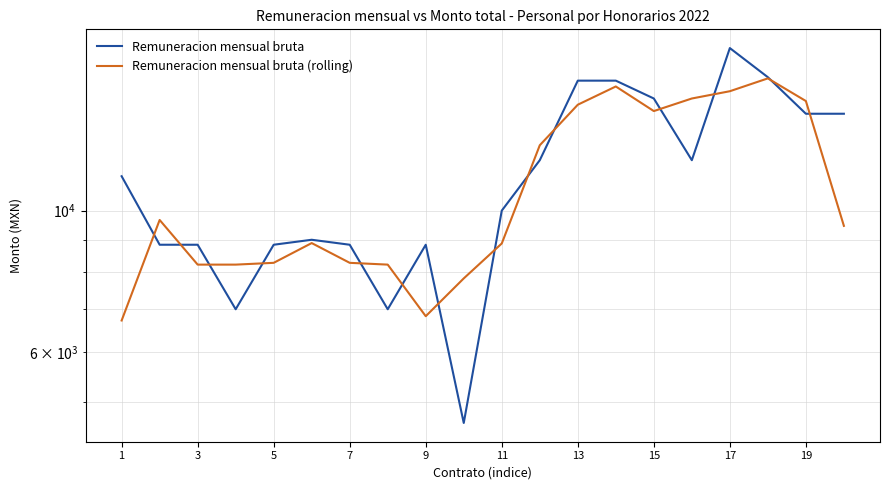

What is the maximum value for Remuneracion mensual bruta (rolling)?

16131.9